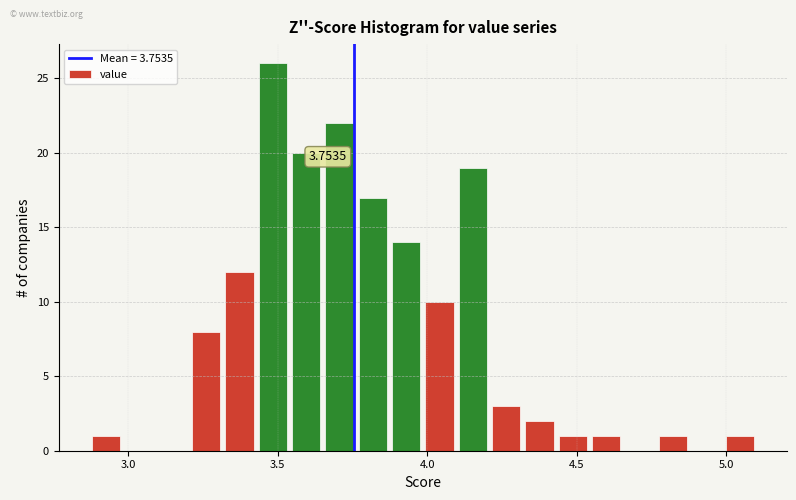

Around what value on the x-axis is the tallest bar? Give the approximate position of its centre, as read against the axis.

3.50